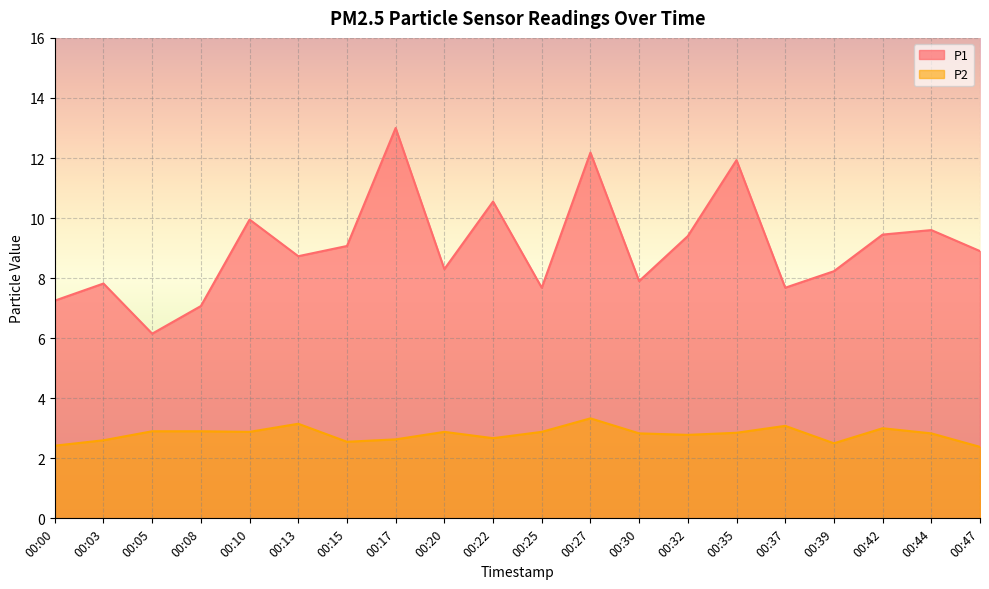

Rank the series by their average value, from highest to lowest.

P1, P2